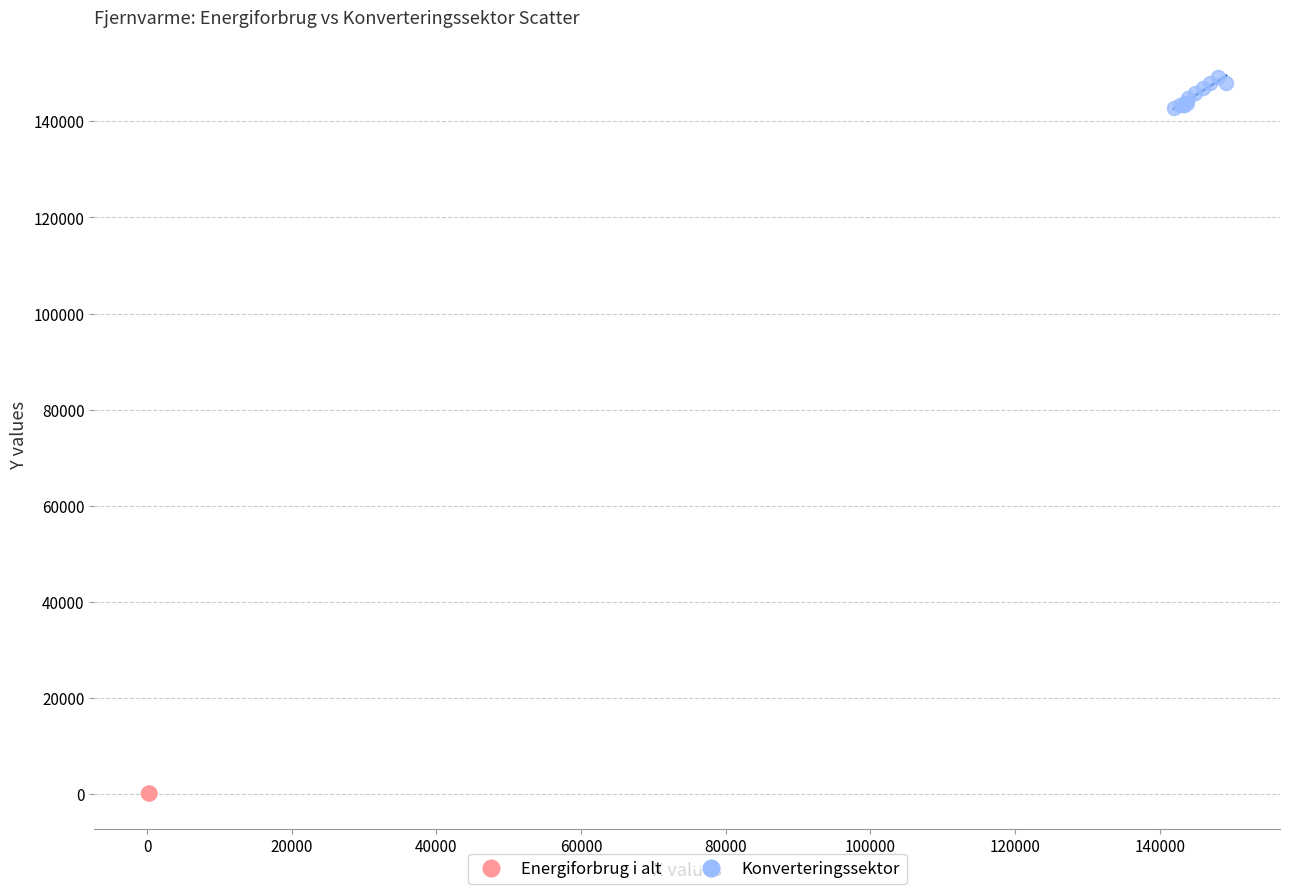

Which series contains the lowest Y value?

Energiforbrug i alt